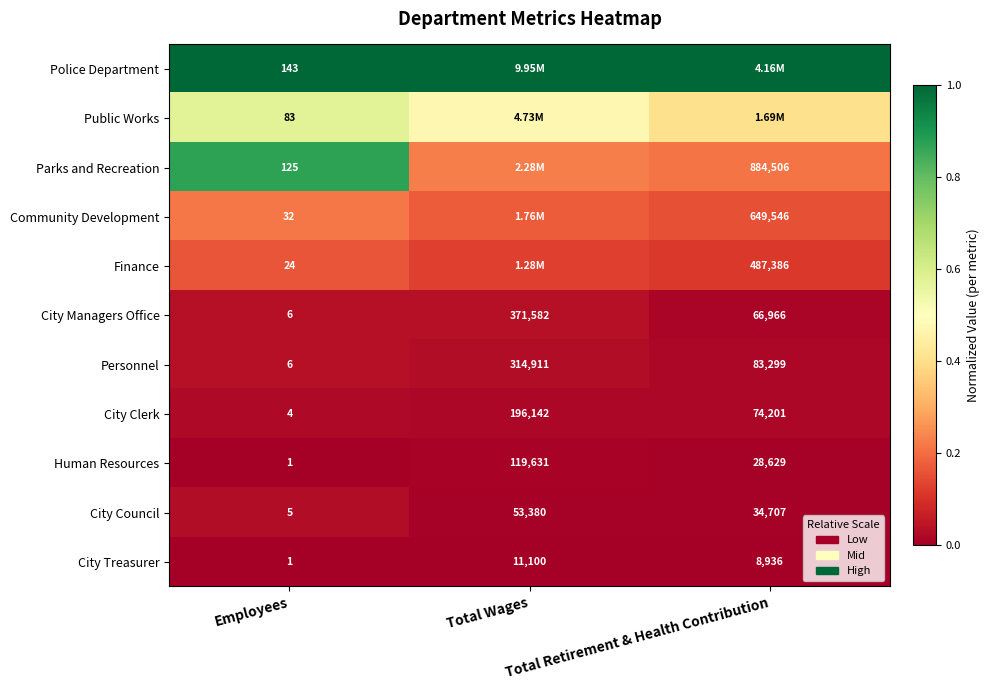

Is it true that Police Department equals 0.3 at Total Wages?

False